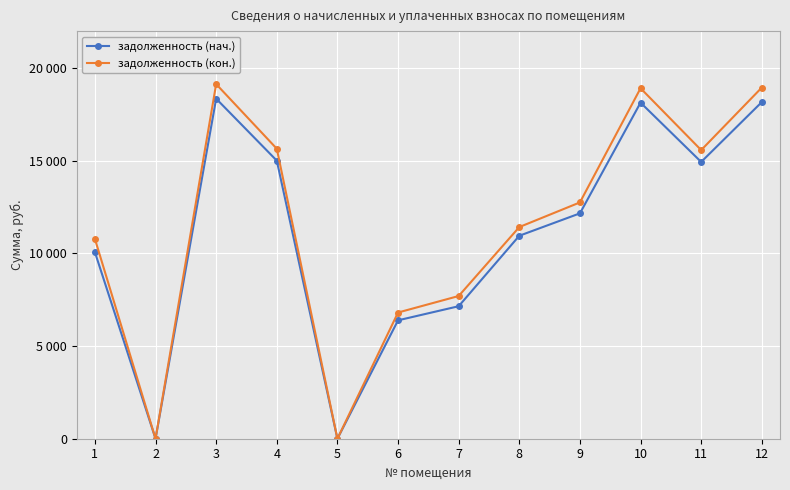

True or false: задолженность (кон.) and задолженность (нач.) intersect in this chart.

False